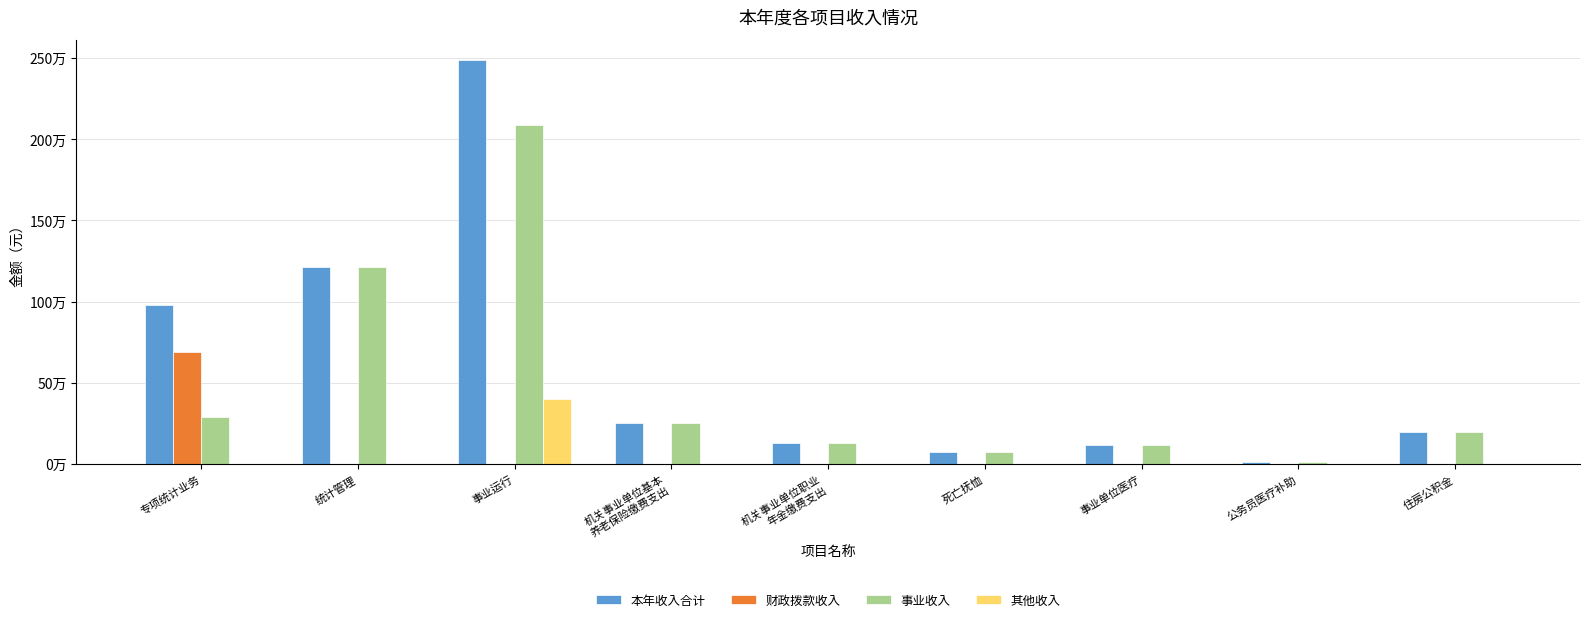

What is the label of the 4th bar from the left?

机关事业单位基本
养老保险缴费支出